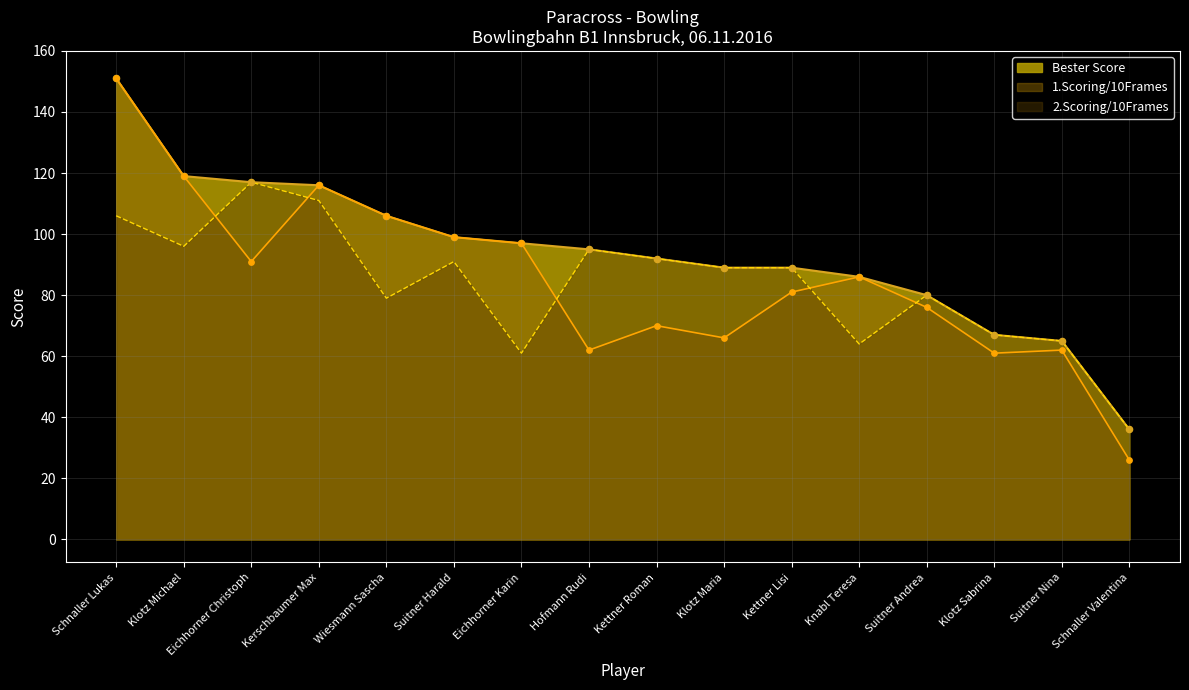

Which series contains the highest Y value?

1.Scoring/10Frames